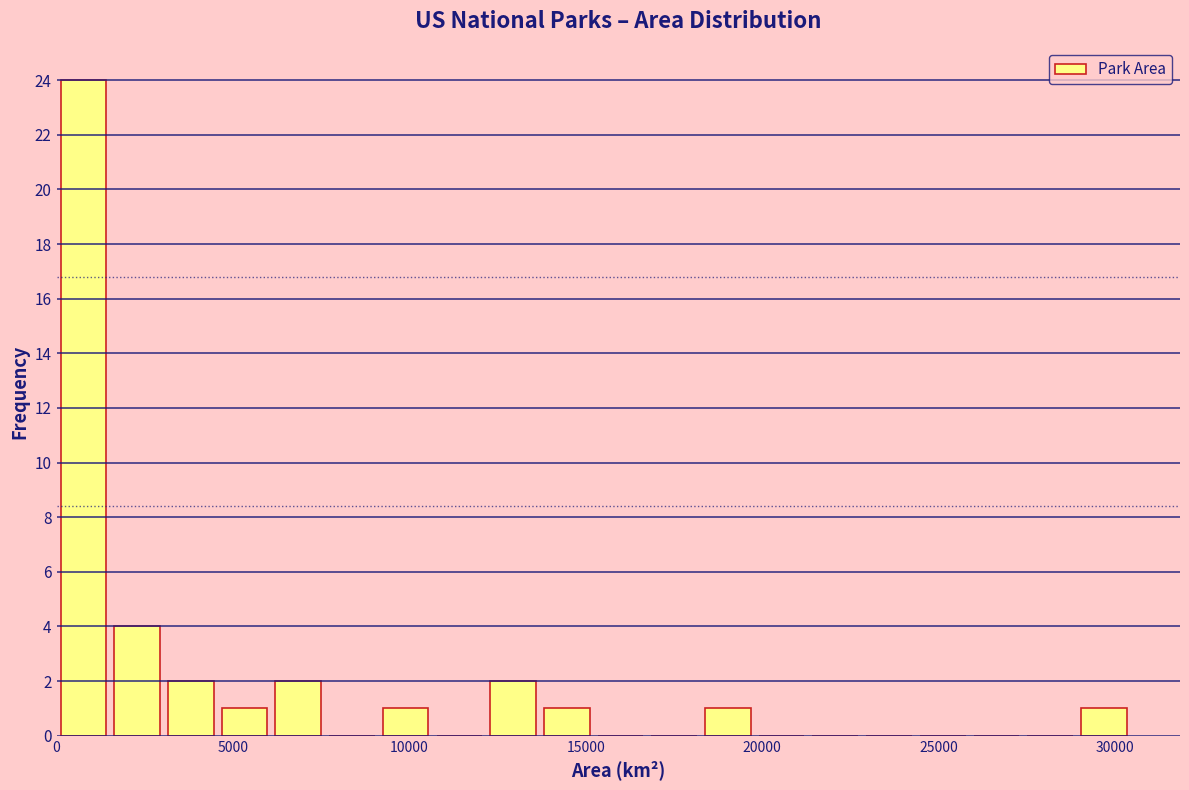

Around what value on the x-axis is the tallest bar? Give the approximate position of its centre, as read against the axis.

1000